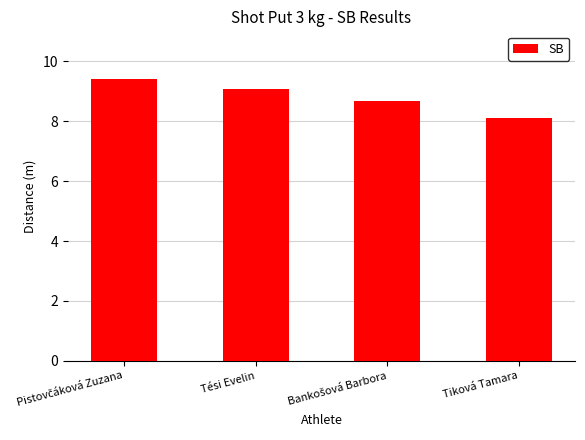

Which has a higher value, Tiková Tamara or Tési Evelin?

Tési Evelin